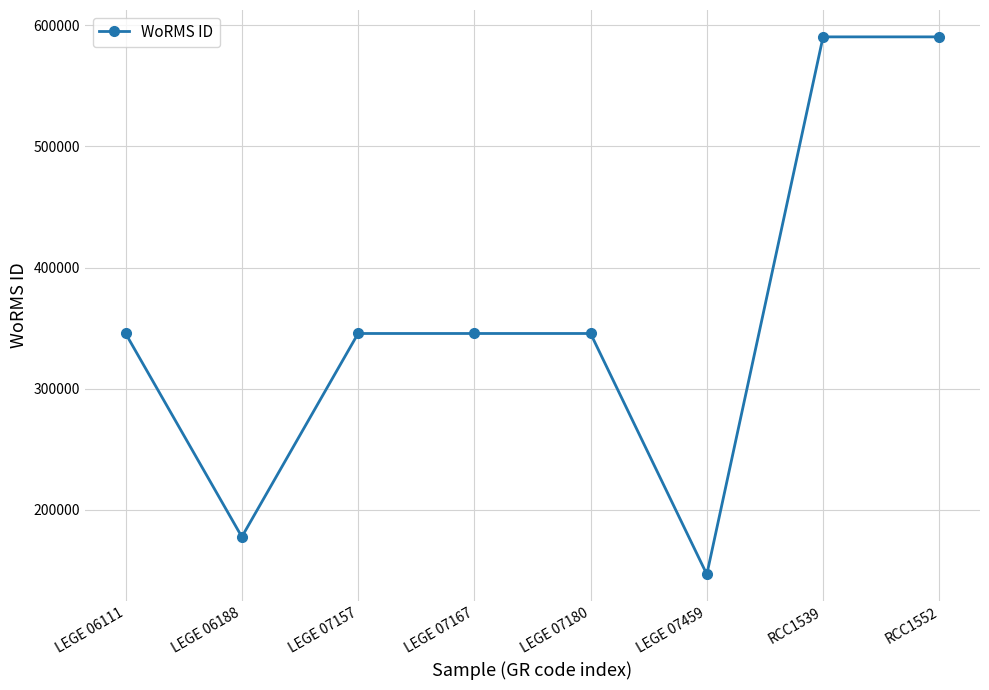

What is the maximum value shown in the chart?

590557